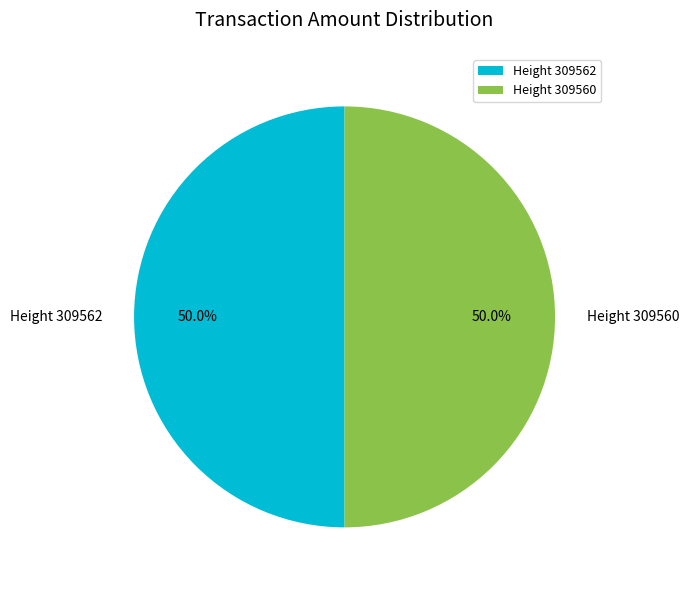

Approximately how many times larger is the value at Height 309560 compared to Height 309562?

1.0